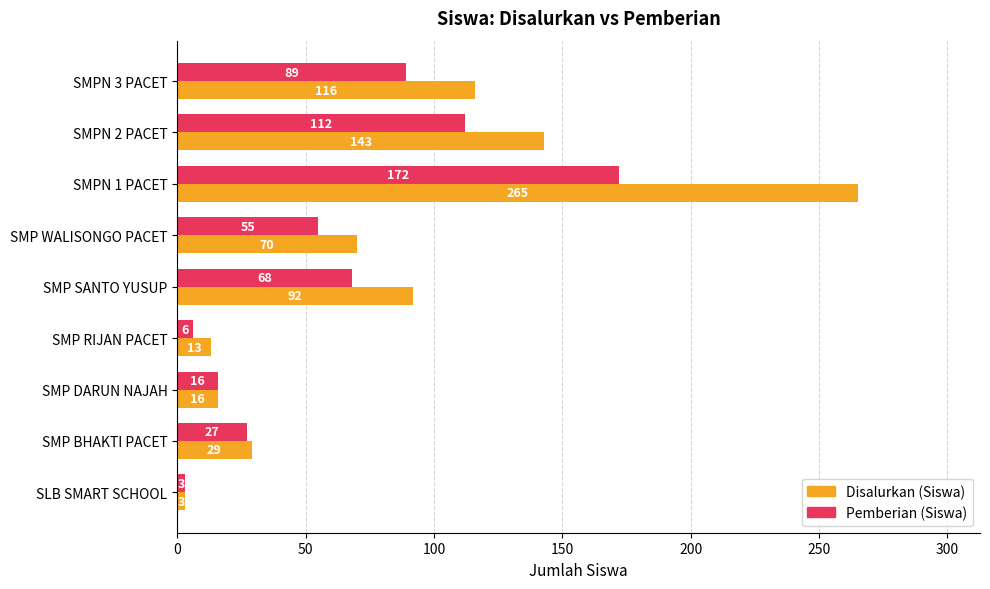

Is it true that Disalurkan (Siswa) equals 116 at SMPN 3 PACET?

True